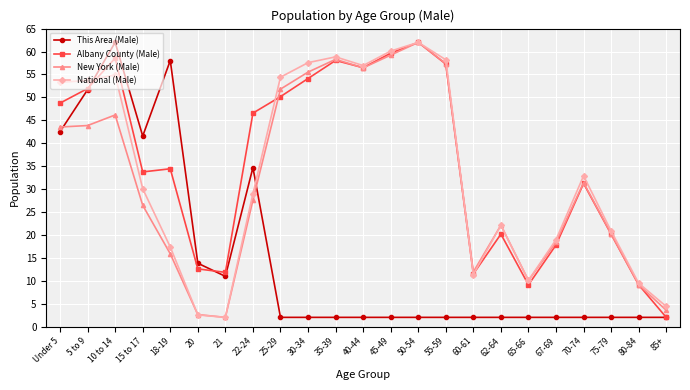

Reading left to right, list all the values displayed in this chart.

This Area (Male): Under 5=42.5	5 to 9=51.7	10 to 14=62.0	15 to 17=41.6	18-19=58.0	20=13.8	21=10.9	22-24=34.7	25-29=2.0	30-34=2.0	35-39=2.0	40-44=2.0	45-49=2.0	50-54=2.0	55-59=2.0	60-61=2.0	62-64=2.0	65-66=2.0	67-69=2.0	70-74=2.0	75-79=2.0	80-84=2.0	85+=2.0
Albany County (Male): Under 5=48.7	5 to 9=51.9	10 to 14=58.6	15 to 17=33.7	18-19=34.4	20=12.6	21=11.8	22-24=46.6	25-29=50.2	30-34=54.1	35-39=58.1	40-44=56.5	45-49=59.6	50-54=62.0	55-59=57.3	60-61=11.5	62-64=20.2	65-66=9.1	67-69=17.8	70-74=31.2	75-79=20.2	80-84=9.1	85+=2.0
New York (Male): Under 5=43.5	5 to 9=43.8	10 to 14=46.2	15 to 17=26.4	18-19=15.9	20=2.6	21=2.0	22-24=27.6	25-29=51.8	30-34=55.5	35-39=58.3	40-44=56.4	45-49=59.2	50-54=62.0	55-59=57.4	60-61=11.9	62-64=22.1	65-66=10.0	67-69=18.4	70-74=31.4	75-79=20.2	80-84=9.1	85+=3.5
National (Male): Under 5=53.3	5 to 9=53.7	10 to 14=54.9	15 to 17=30.1	18-19=17.3	20=2.5	21=2.0	22-24=29.0	25-29=54.4	30-34=57.6	35-39=58.8	40-44=56.9	45-49=60.1	50-54=62.0	55-59=58.2	60-61=11.4	62-64=22.1	65-66=10.1	67-69=18.9	70-74=32.9	75-79=20.8	80-84=9.5	85+=4.4